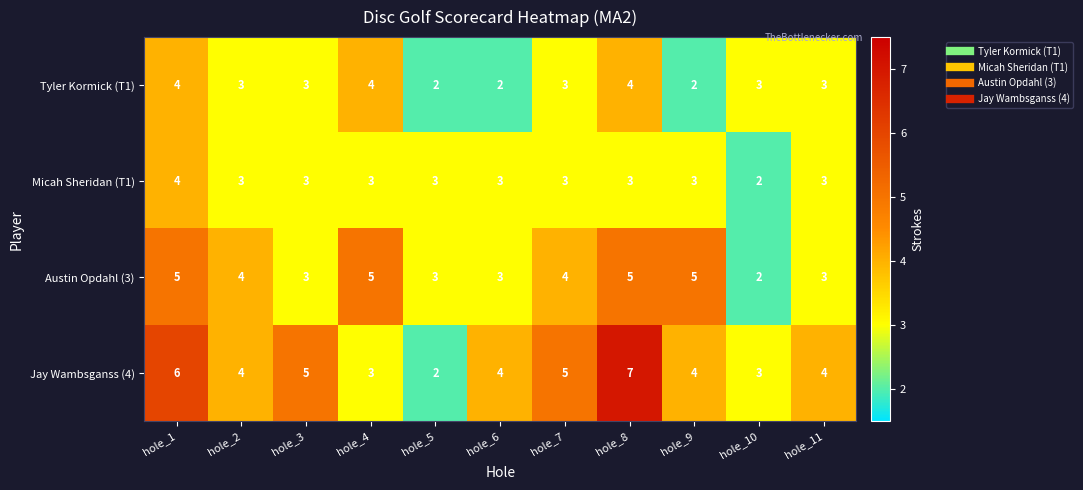

At which category does the chart reach its peak across all series?

hole_8